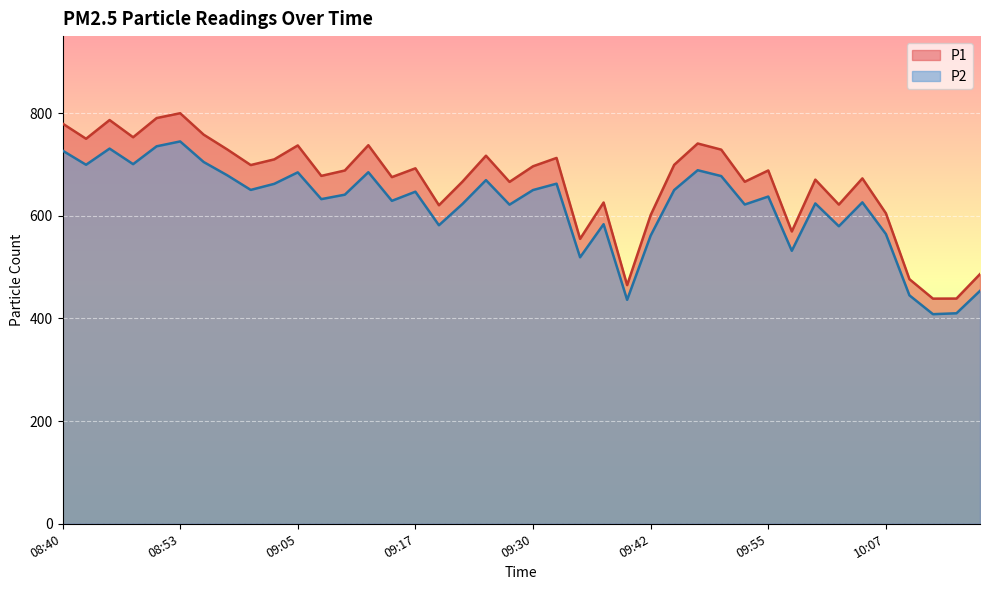

What are all the series names shown in the legend?

P1, P2